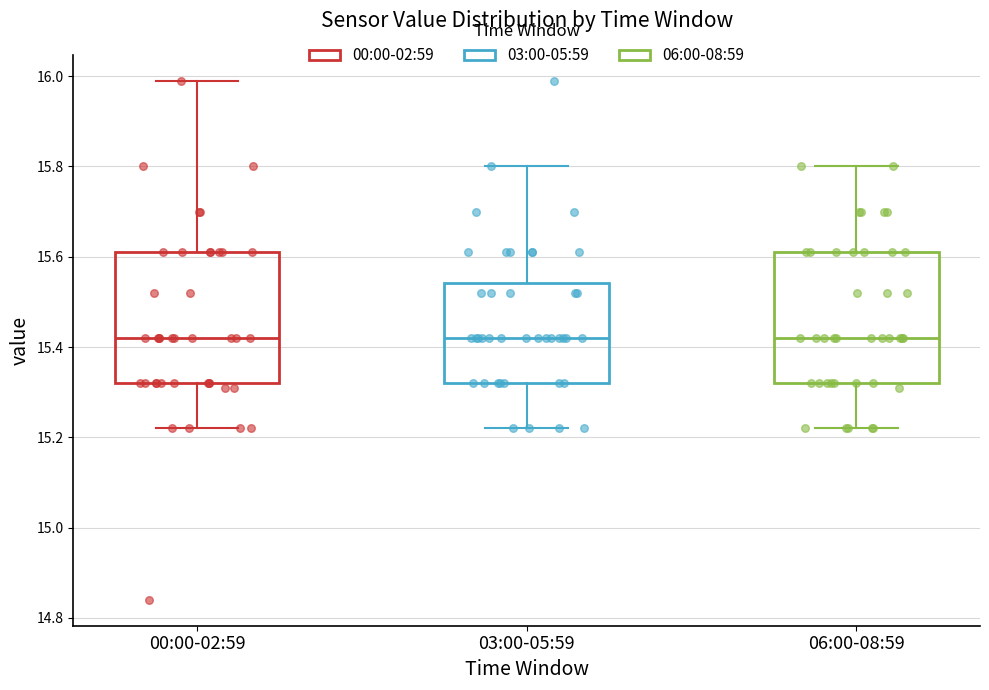

Where does the lower whisker of the box for 03:00-05:59 end on the y-axis? The values are not printed on the chart, so give them approximately, as read against the axis.

15.22